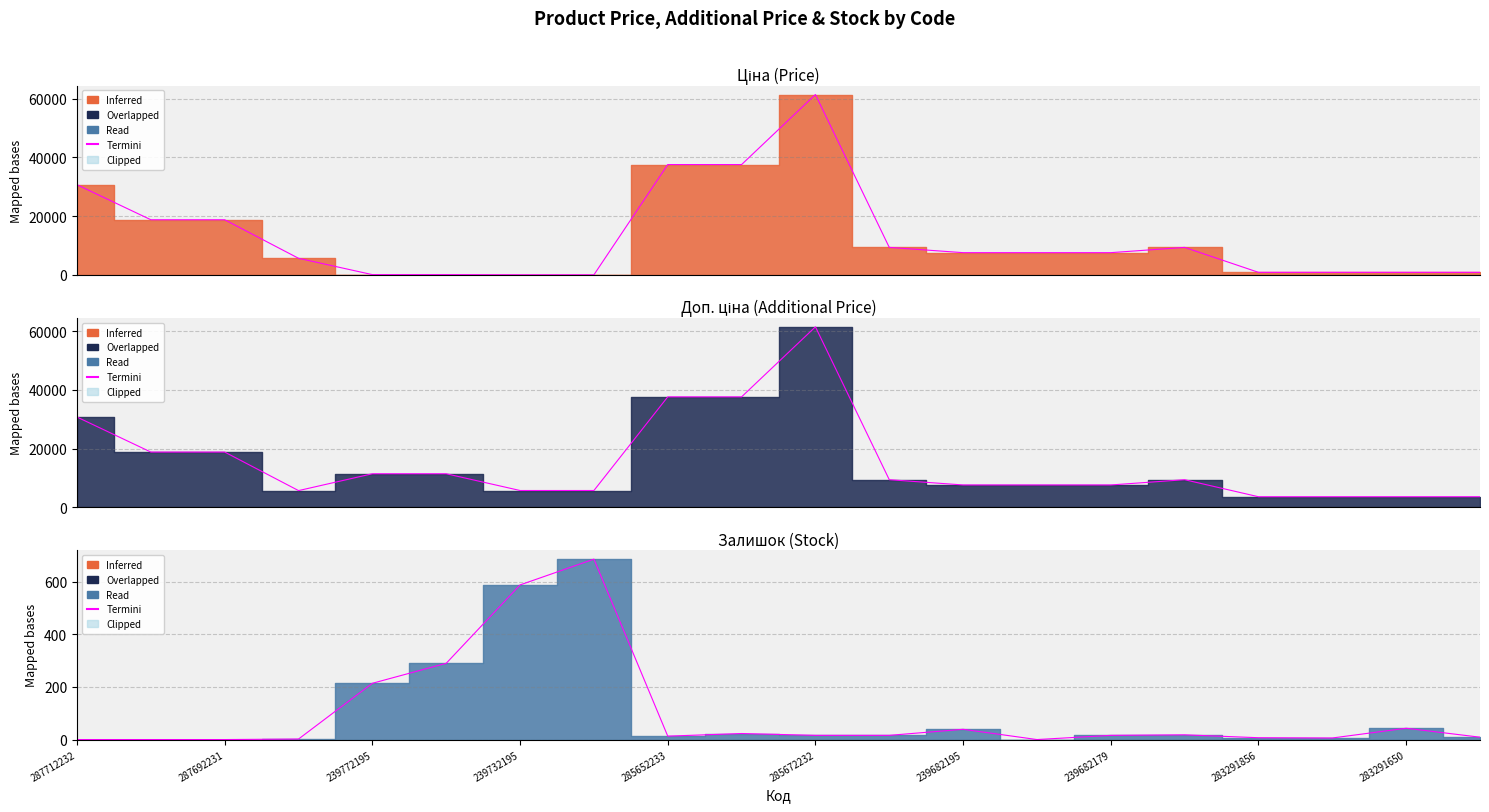

What position from the left is 15?

16